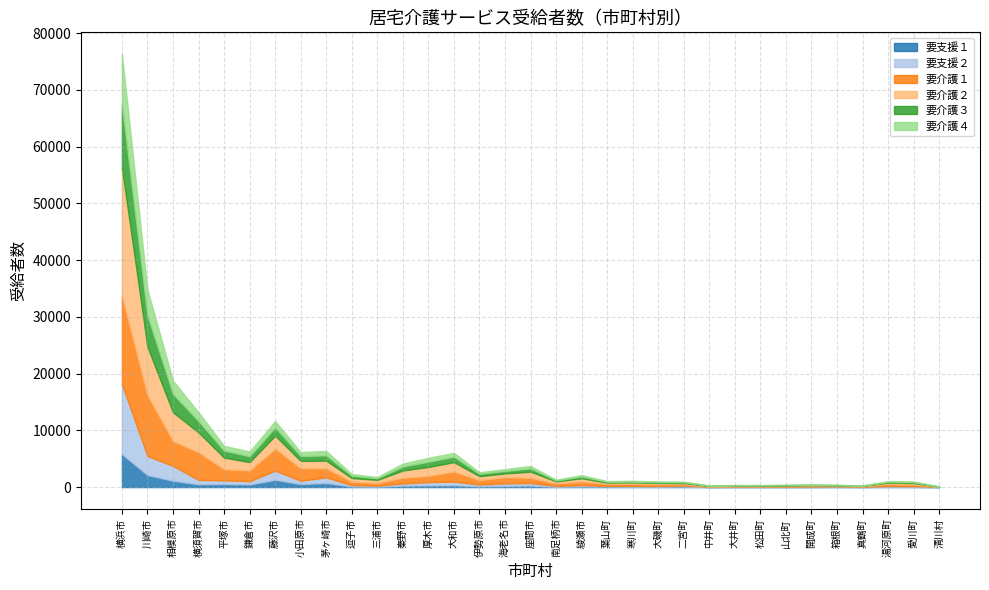

Which category has the lowest value in the 要支援１ series?

清川村